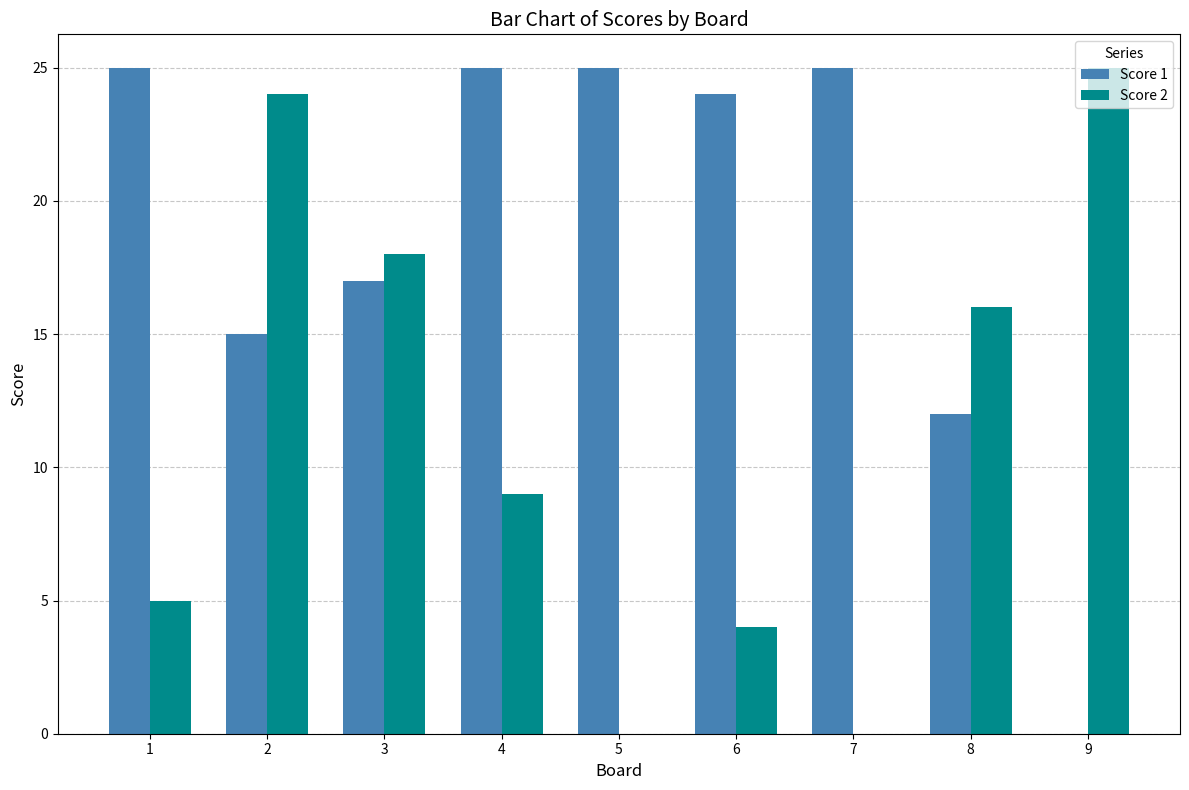

What is the difference between the Score 2 values at 9 and 1?

20